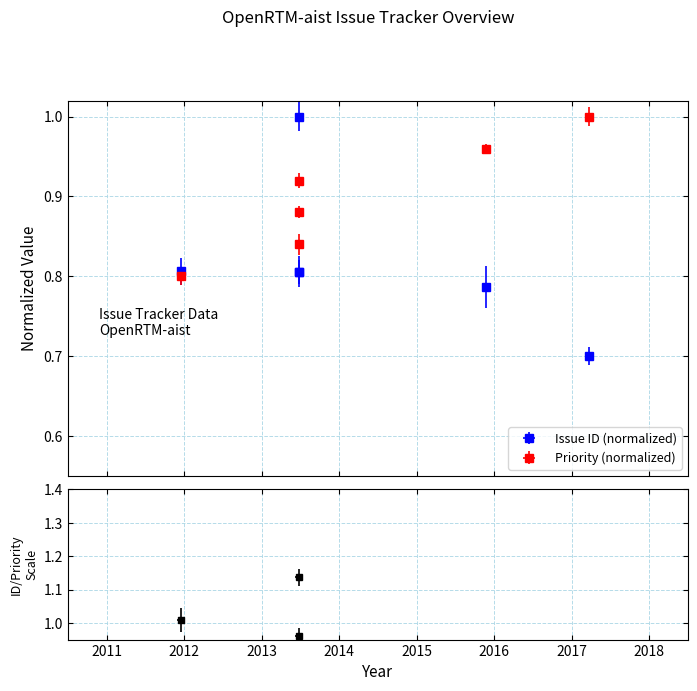

How many interior local peaks (higher than both neighbors) does the data have?

1